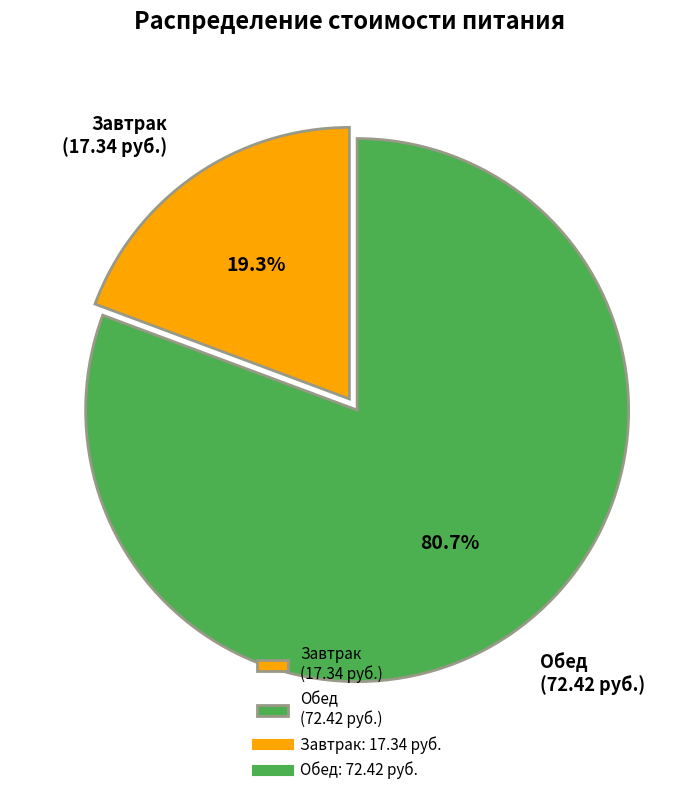

How many slices are in this pie chart?

2